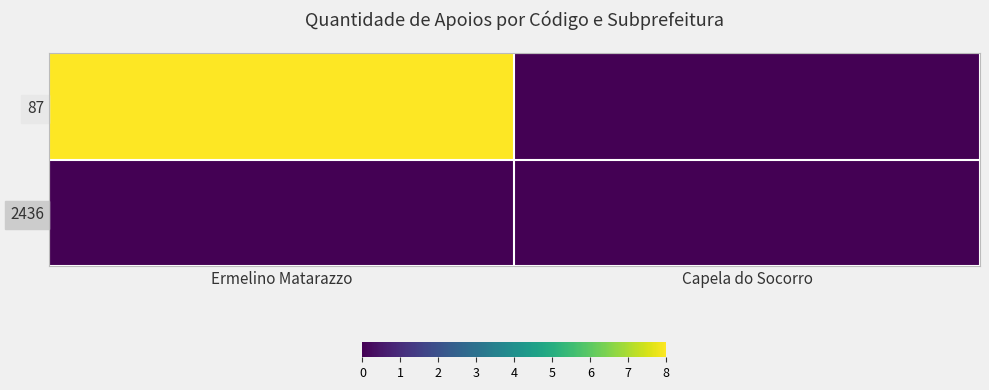

Rank the series at Ermelino Matarazzo from lowest to highest value.

2436, 87